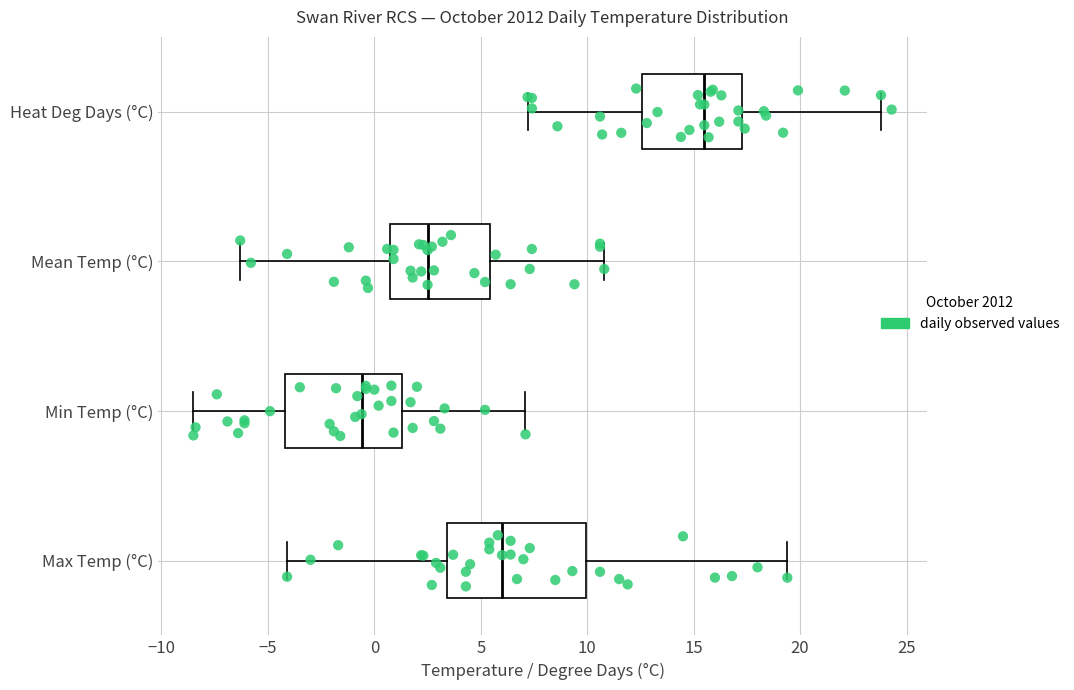

Where is the right edge of the box for Max Temp (°C) on the x-axis? The values are not printed on the chart, so give them approximately, as read against the axis.

10.0